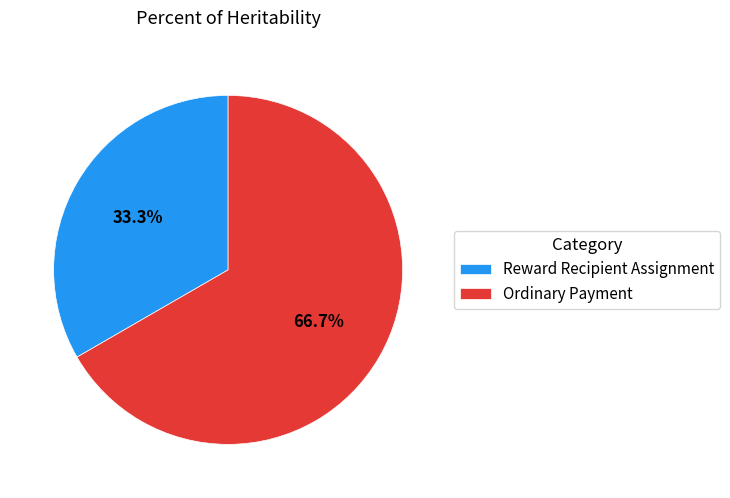

How many segments does this pie chart have?

2